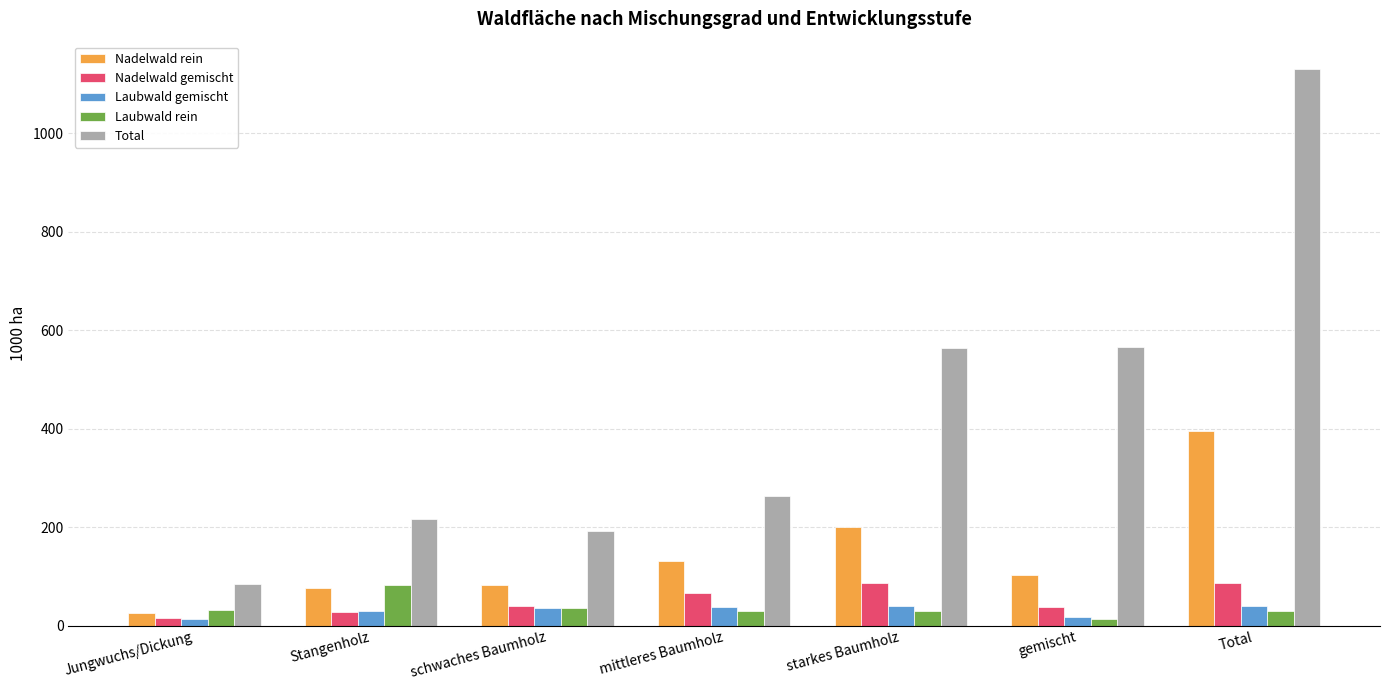

Which series has the largest range (max minus min)?

Total